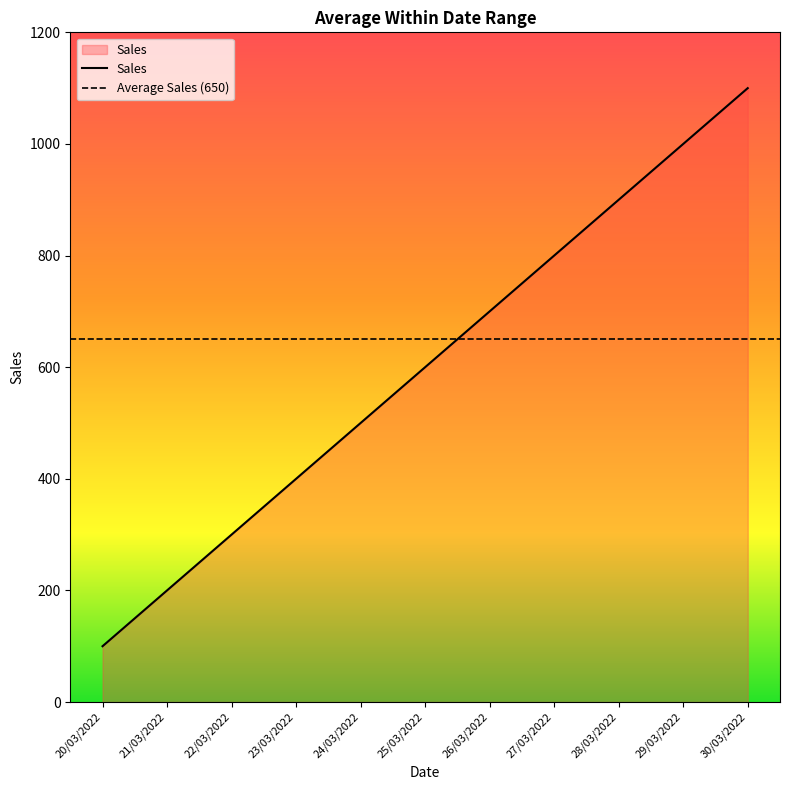

Rank the categories by value from highest to lowest.

30/03/2022, 29/03/2022, 28/03/2022, 27/03/2022, 26/03/2022, 25/03/2022, 24/03/2022, 23/03/2022, 22/03/2022, 21/03/2022, 20/03/2022